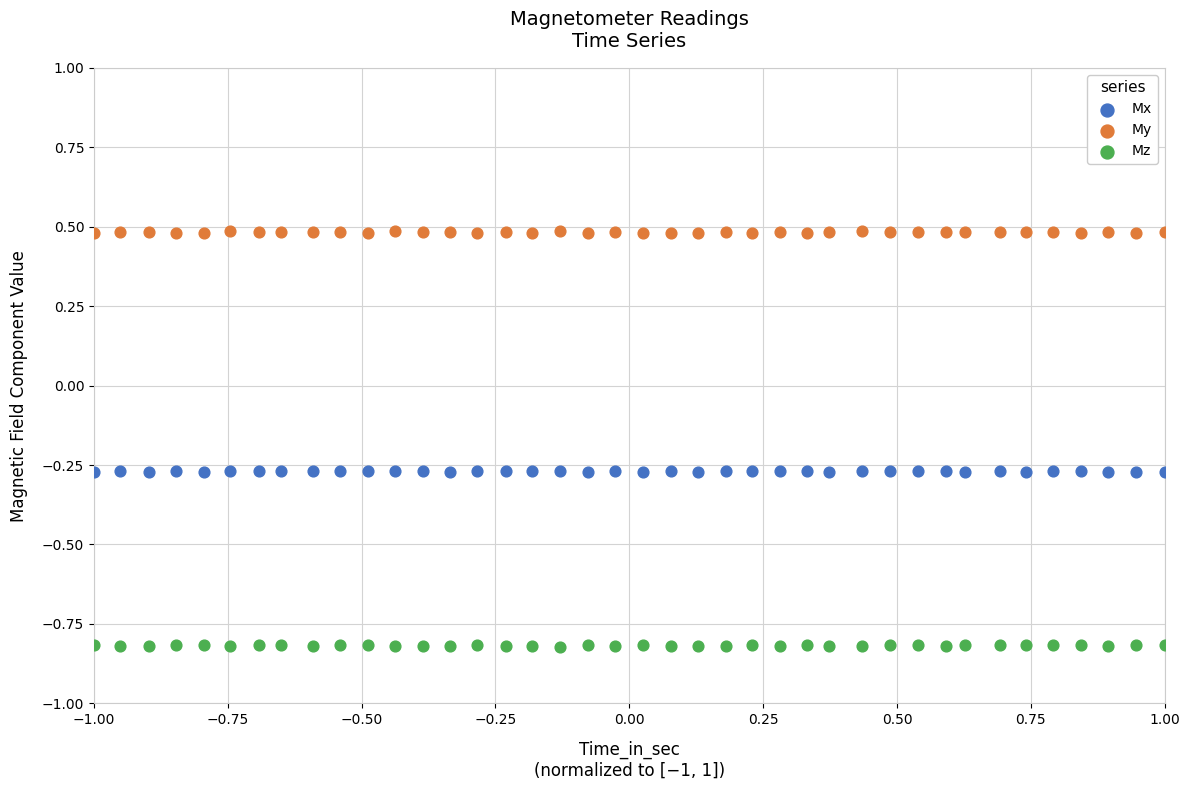

Which series reaches the minimum Y coordinate?

Mz